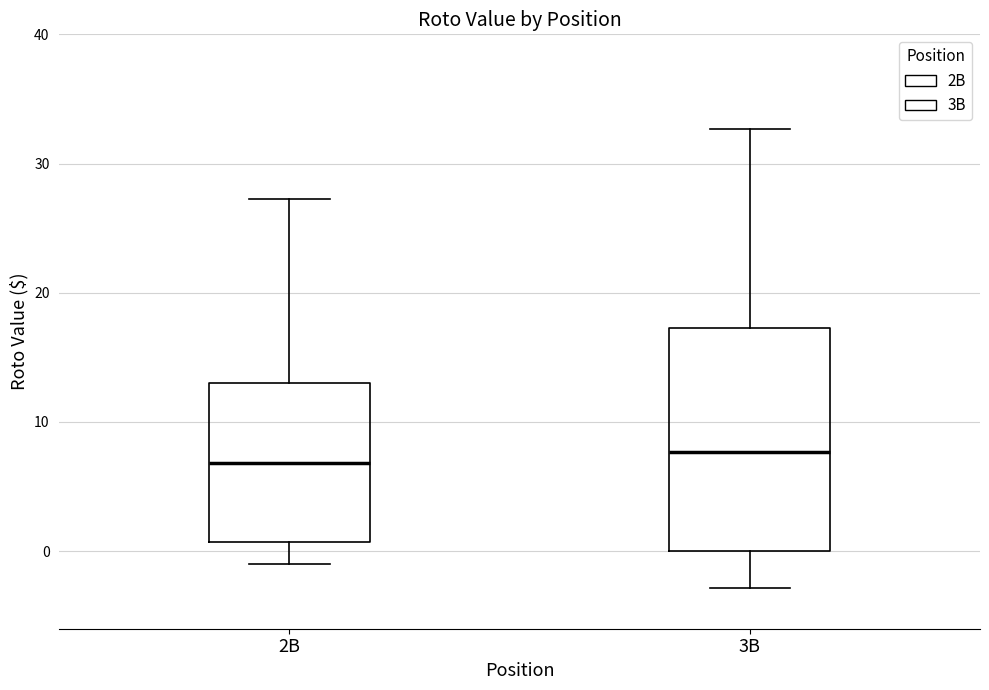

Reading left to right, read every box against the y-axis: the position of its median line, the range the box covers, and the ends of its whiskers. The values are not printed on the chart, so give them approximately, as read against the axis.

2B: median 7, box 1 to 13, whiskers -1 to 27
3B: median 8, box 0 to 17, whiskers -3 to 33